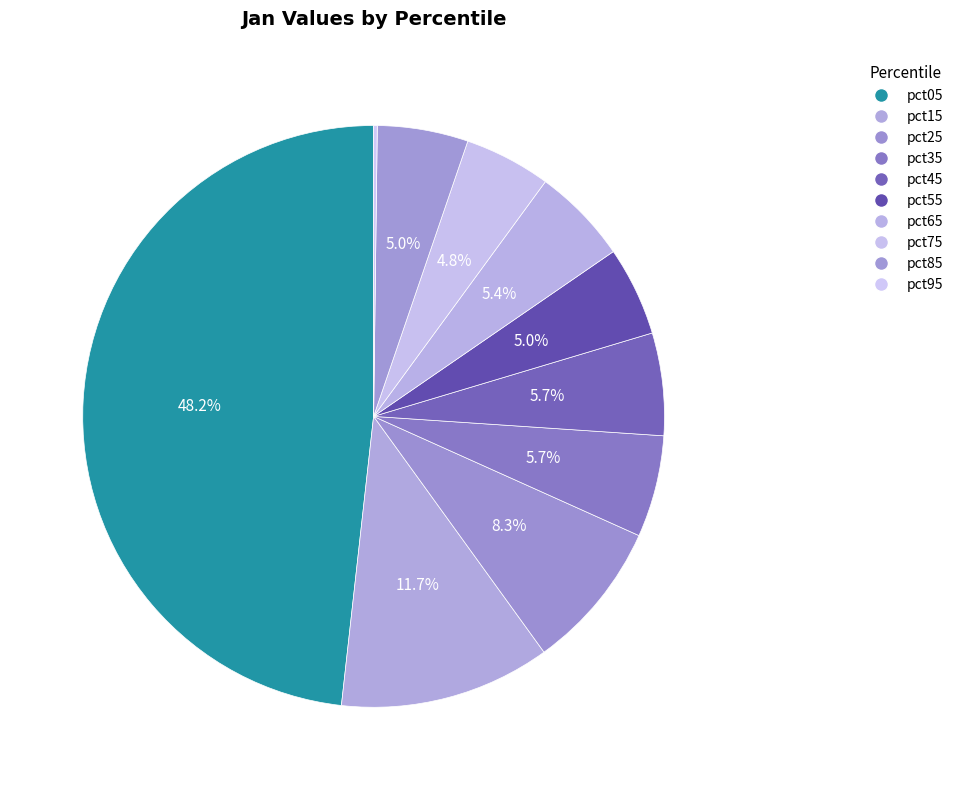

Rank the categories by value from lowest to highest.

pct95, pct75, pct55, pct85, pct65, pct35, pct45, pct25, pct15, pct05